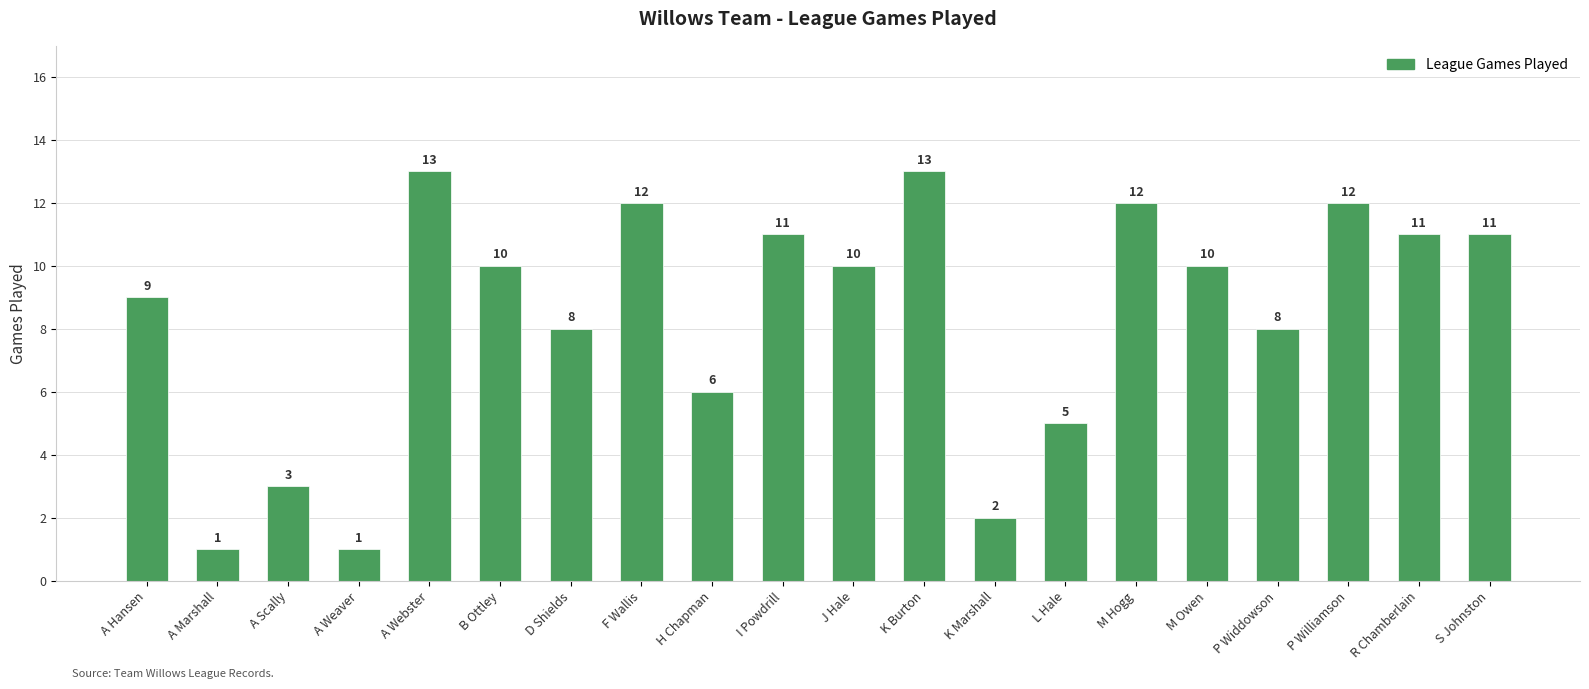

Is it true that the value at M Hogg is 21?

False